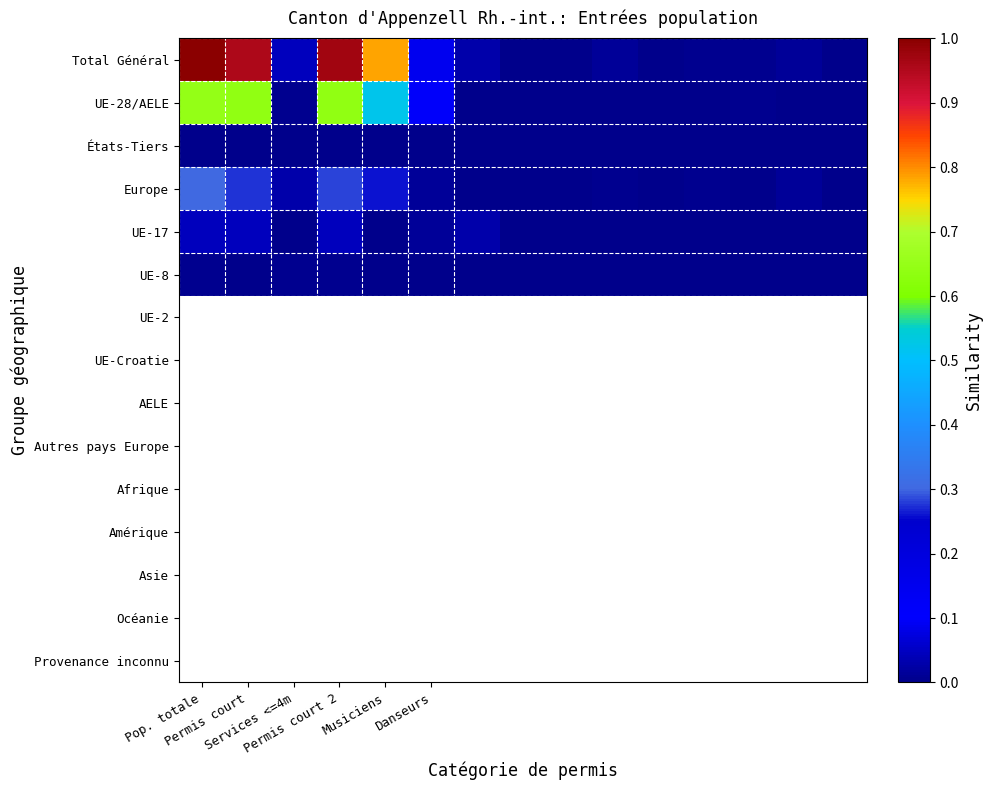

Which label corresponds to the largest value in the chart?

Pop. totale